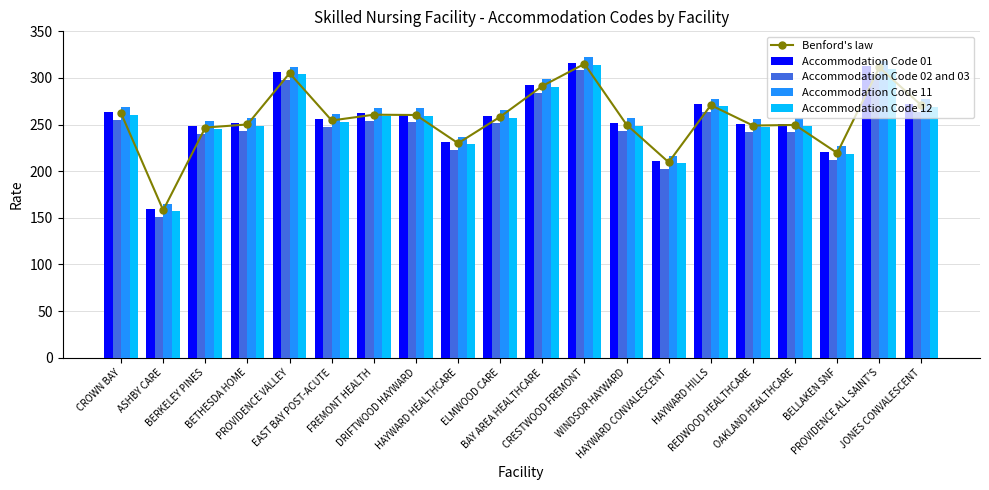

Reading left to right, extract all data points from this chart.

Benford's law: 262.1	158.2	246.8	250.2	305.1	254.4	260.6	260.3	230.0	258.4	291.4	315.1	249.9	209.6	270.8	249.0	249.6	219.6	311.3	270.6
Accommodation Code 01: 263.4	159.5	248.1	251.5	306.4	255.7	261.9	261.6	231.3	259.7	292.7	316.4	251.2	210.9	272.1	250.3	250.9	220.9	312.6	271.9
Accommodation Code 02 and 03: 255.1	151.1	239.8	243.1	298.1	247.4	253.6	253.2	223.0	251.4	284.4	308.1	242.9	202.6	263.8	241.9	242.6	212.5	304.3	263.6
Accommodation Code 11: 269.2	165.2	253.8	257.2	312.1	261.4	267.6	267.3	237.0	265.4	298.4	322.1	256.9	216.6	277.9	256.0	256.6	226.6	318.3	277.6
Accommodation Code 12: 260.8	156.8	245.5	248.8	303.8	253.1	259.3	259.0	228.7	257.1	290.1	313.8	248.6	208.3	269.5	247.7	248.3	218.2	310.0	269.3